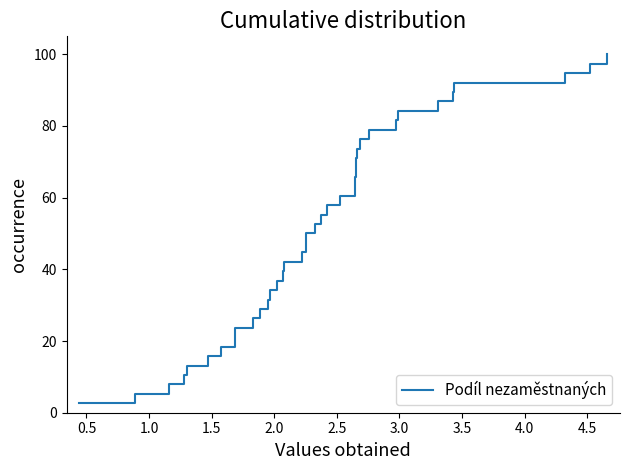

What is the smallest value displayed?

2.6